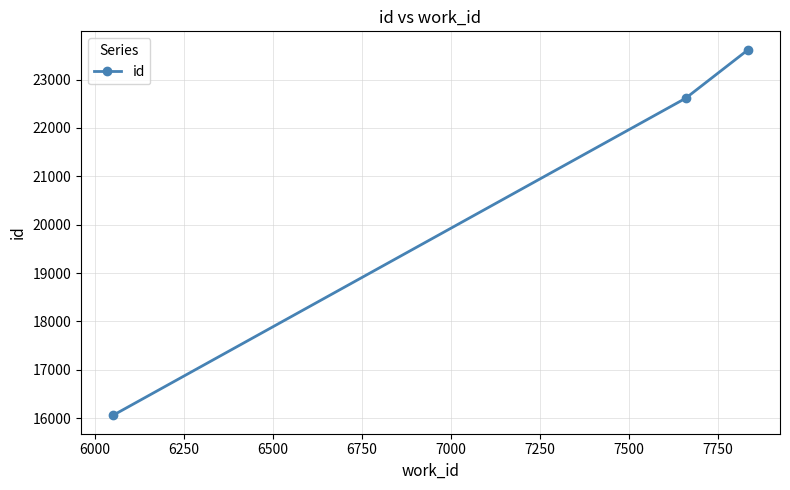

What is the value of the 2nd point from the left?

22613